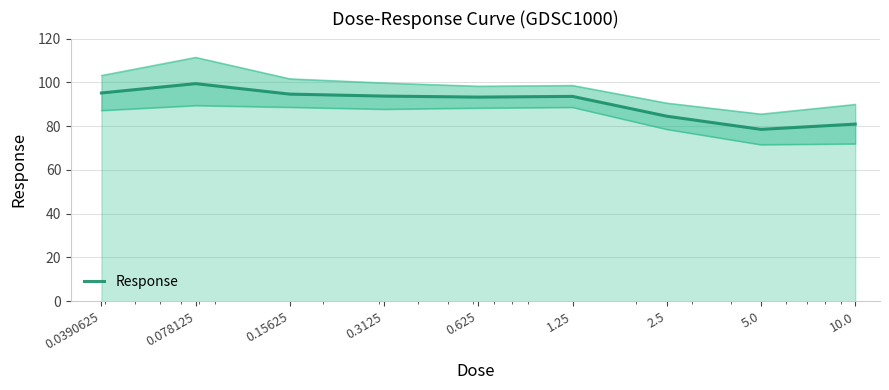

What is the maximum value shown in the chart?

99.4